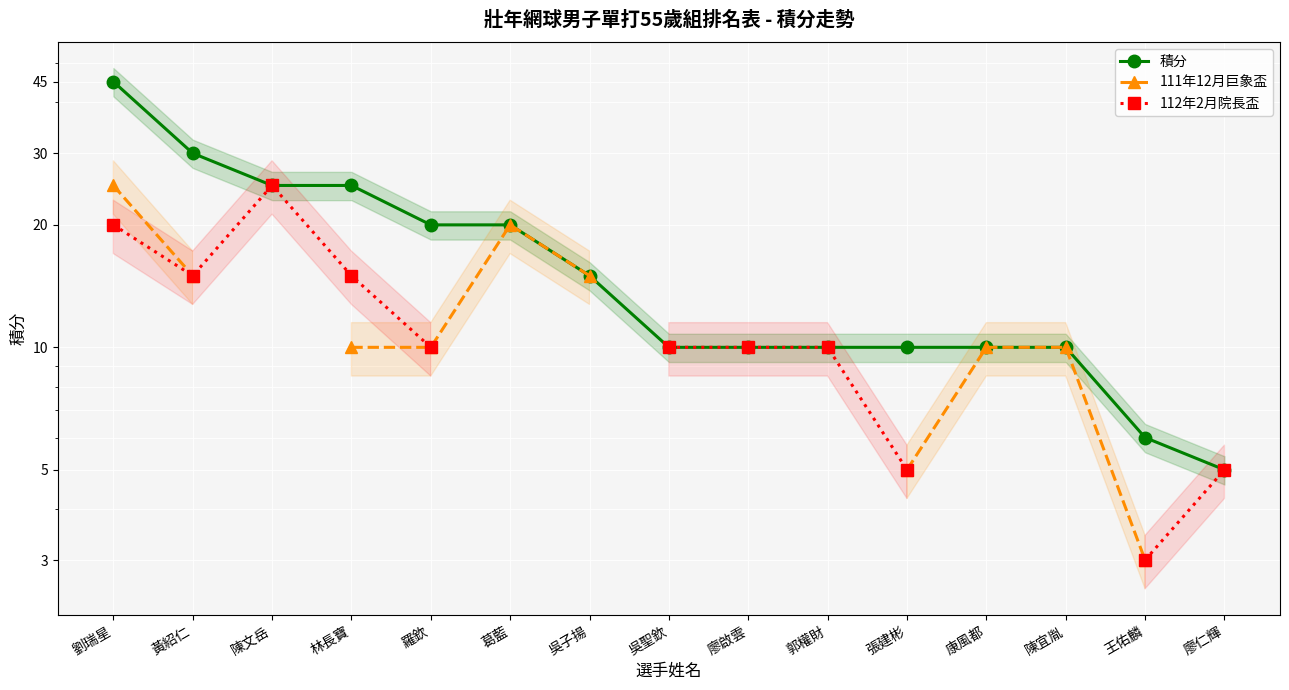

At which category is the sum across all series the highest?

劉瑞星